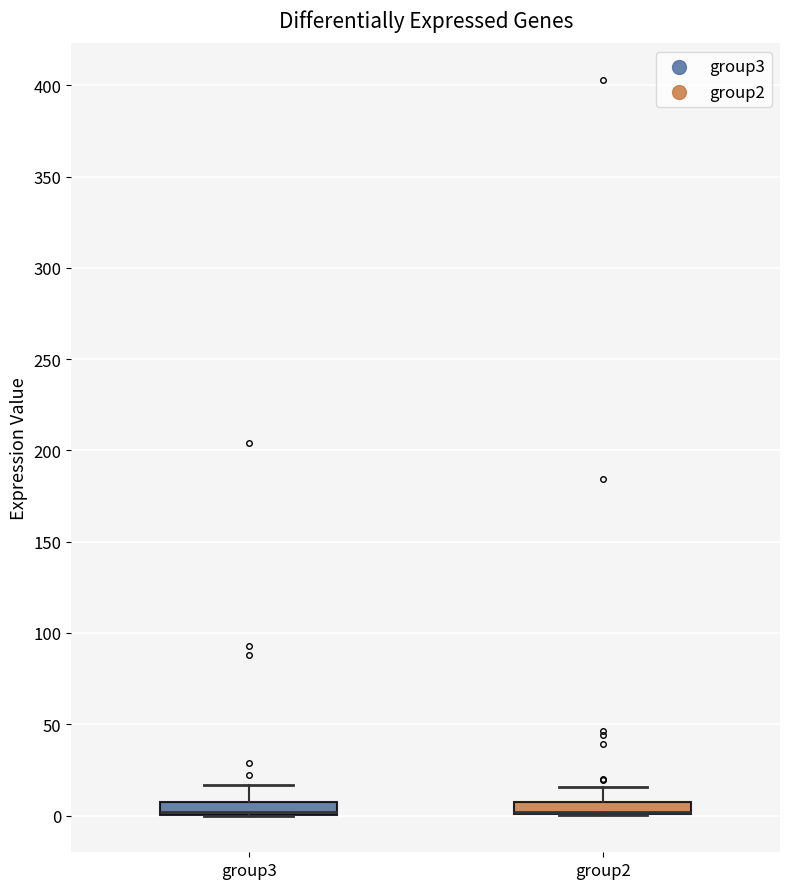

Where does the upper whisker of the box for group2 end on the y-axis? The values are not printed on the chart, so give them approximately, as read against the axis.

15